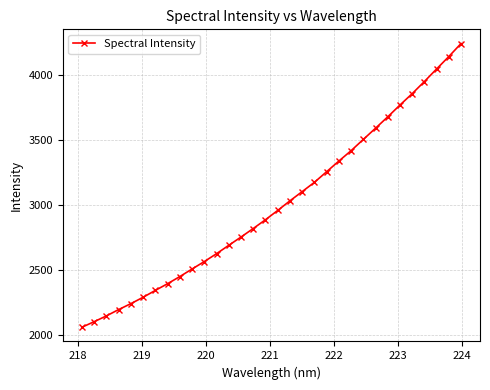

What is the maximum value shown in the chart?

4245.4